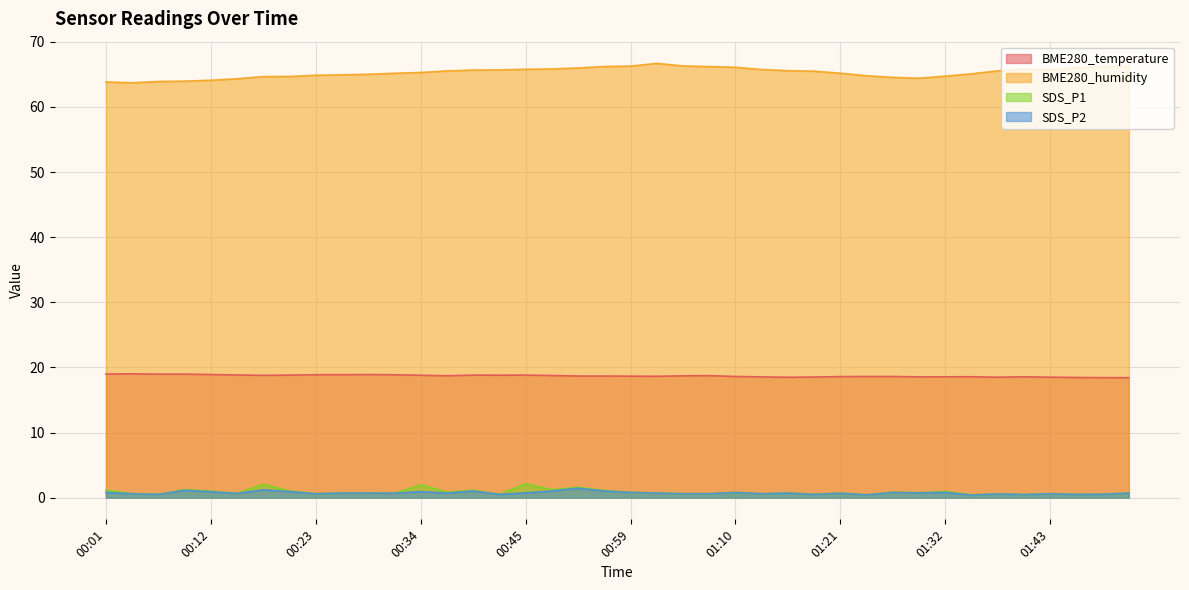

The BME280_temperature series shows 28.8 at 00:20. True or false?

False